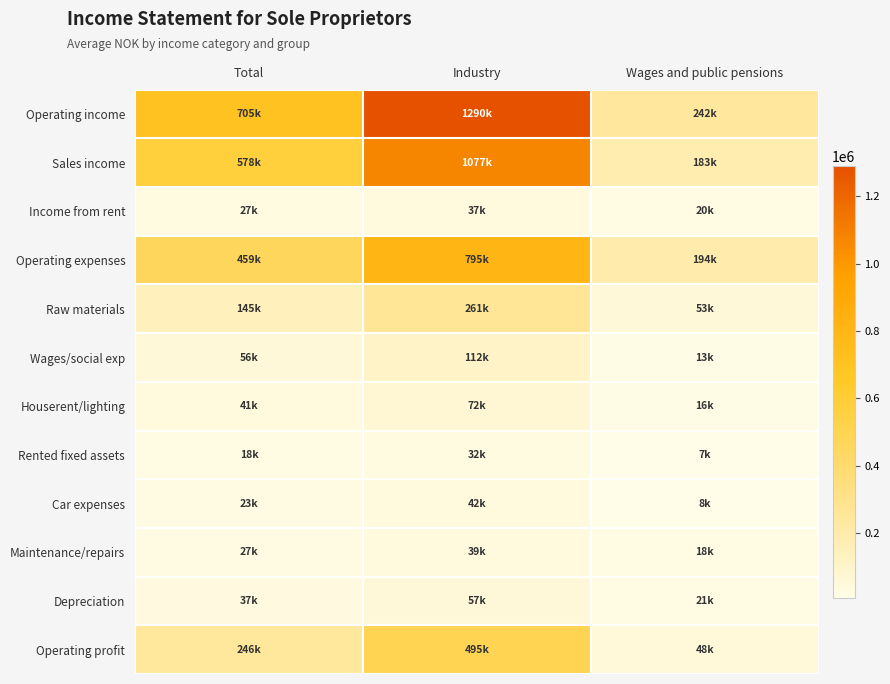

What is the greatest value displayed?

1290000